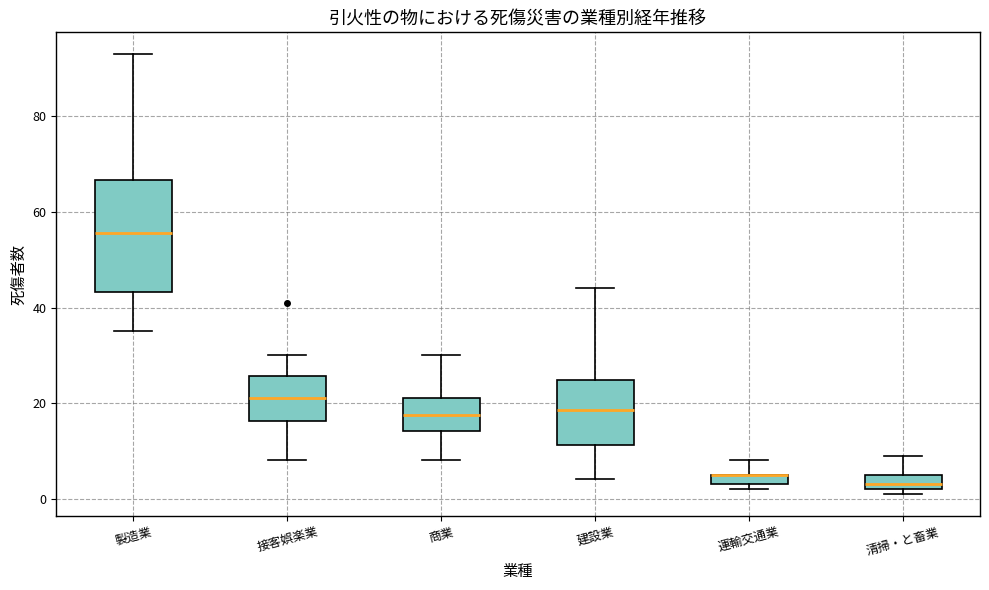

Comparing the boxes themselves (not the whiskers), which one is the tallest?

製造業